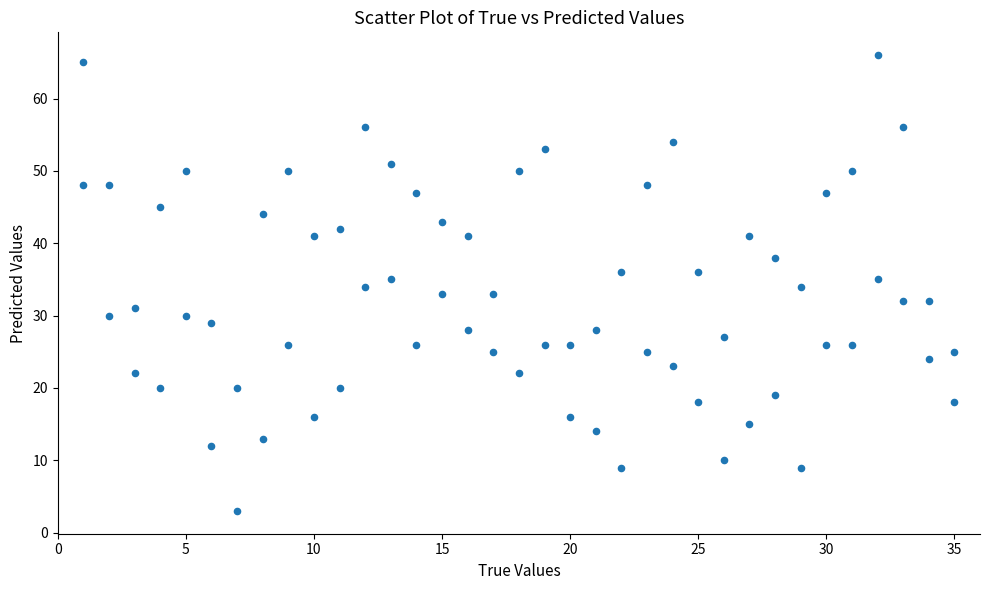

How many data points are displayed?

70